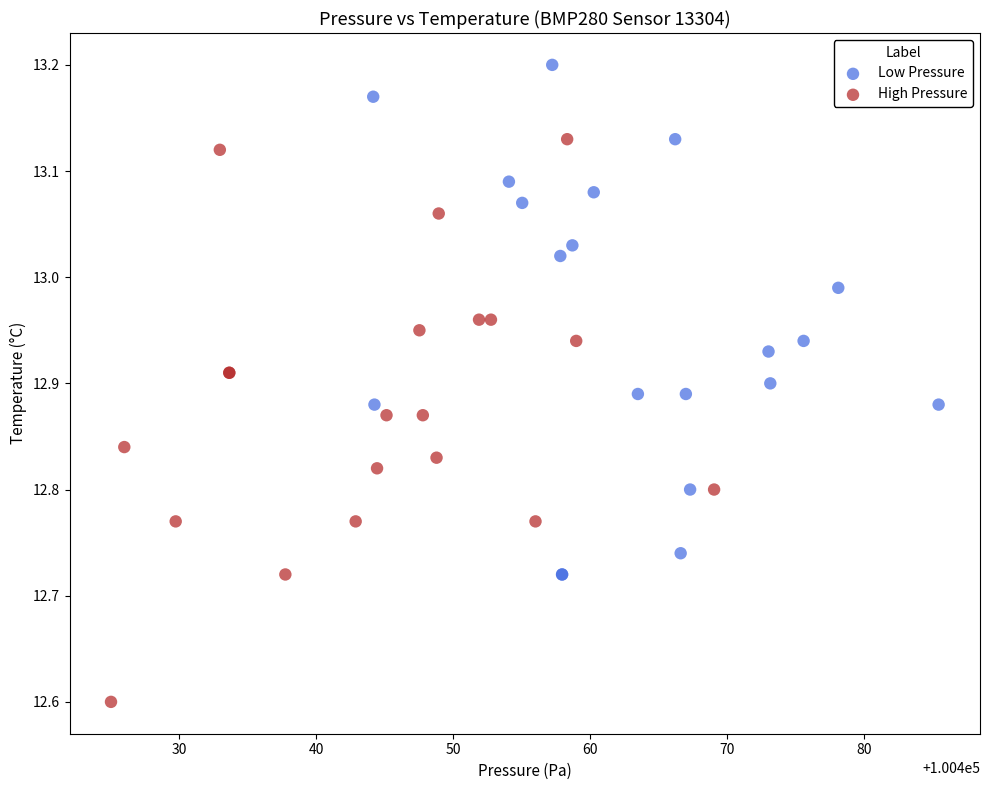

Which series reaches the minimum Y coordinate?

High Pressure